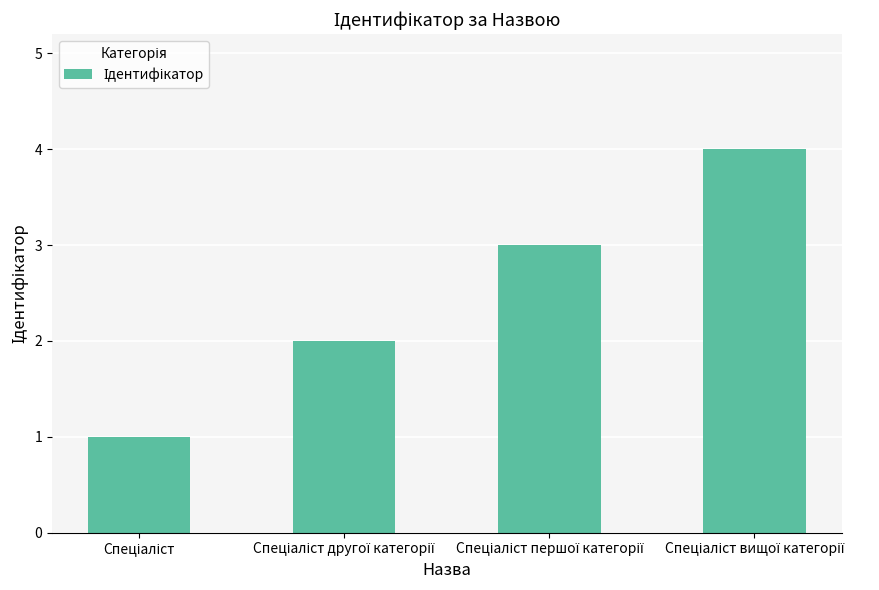

What is the sum of all values?

10